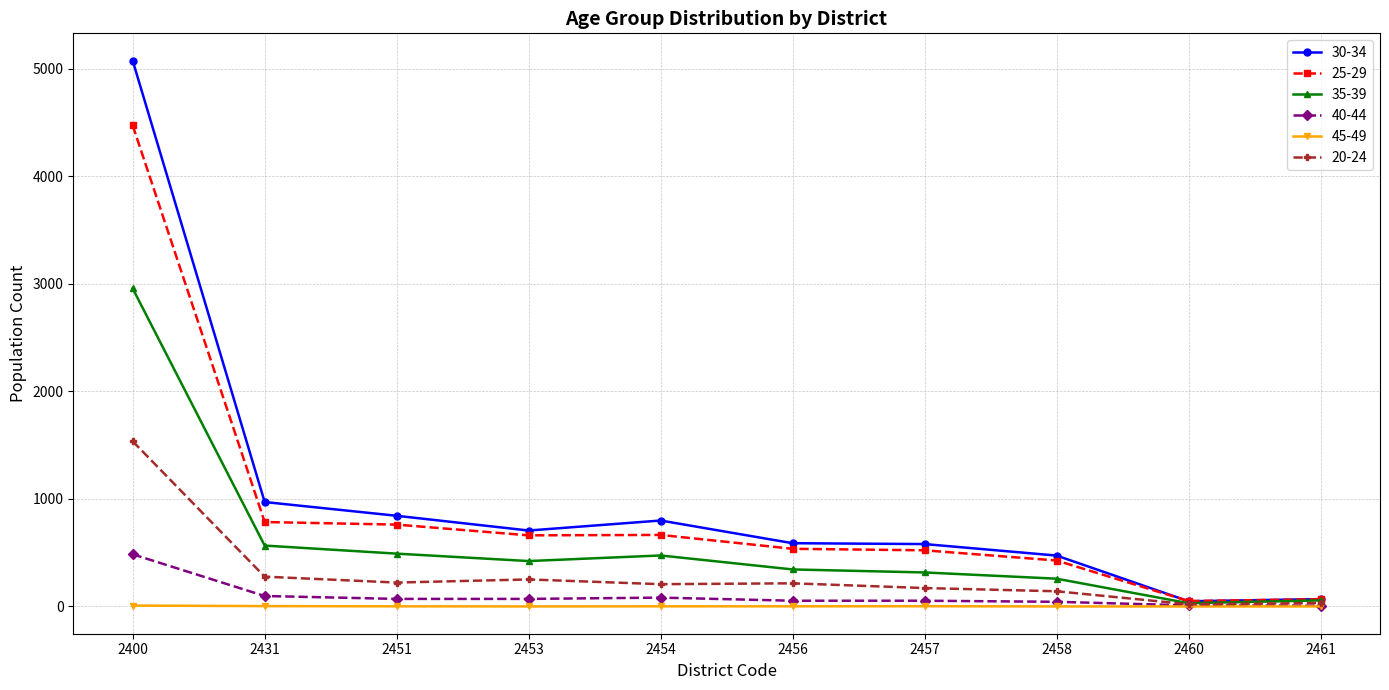

How many data points does each series have?

10